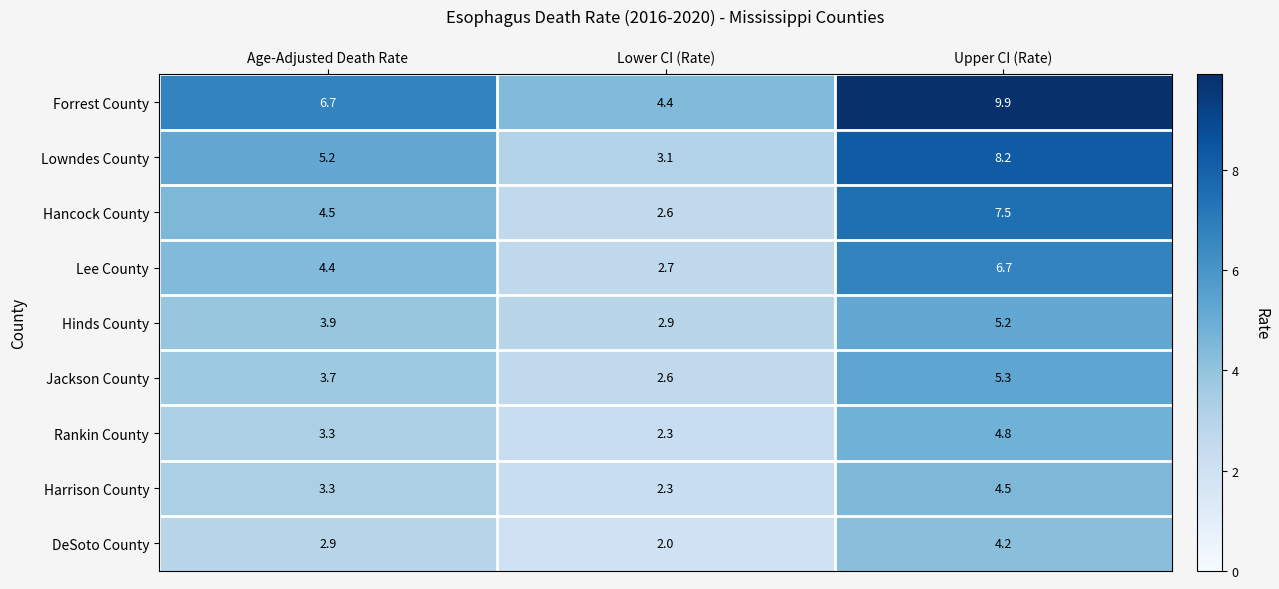

Reading left to right, extract all data points from this chart.

Forrest County: 6.7	4.4	9.9
Lowndes County: 5.2	3.1	8.2
Hancock County: 4.5	2.6	7.5
Lee County: 4.4	2.7	6.7
Hinds County: 3.9	2.9	5.2
Jackson County: 3.7	2.6	5.3
Rankin County: 3.3	2.3	4.8
Harrison County: 3.3	2.3	4.5
DeSoto County: 2.9	2.0	4.2